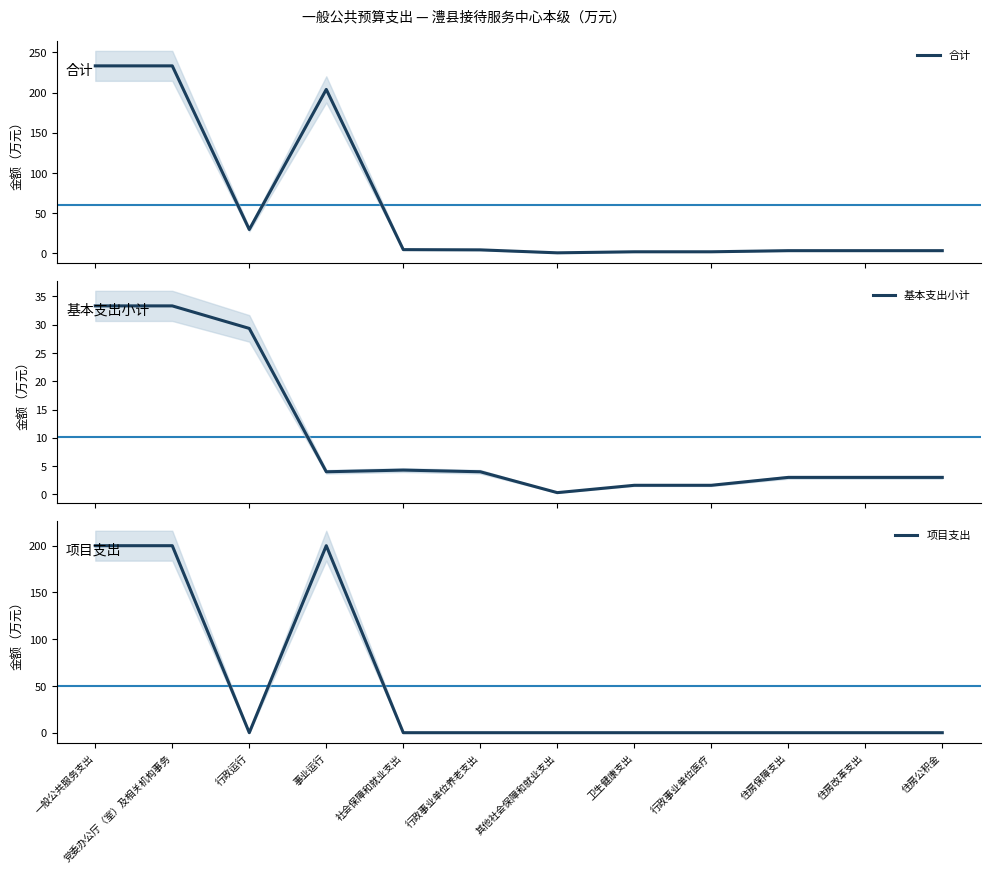

The value of 项目支出 at 一般公共服务支出 is 293.9. True or false?

False